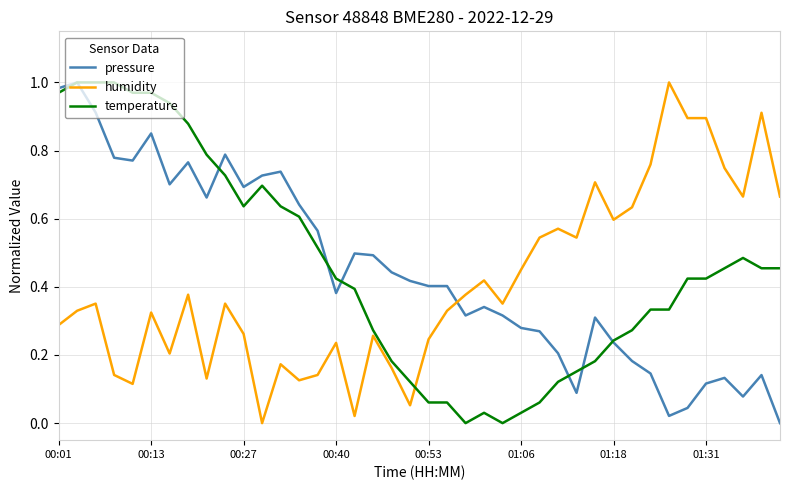

True or false: temperature and humidity cross at least once.

True